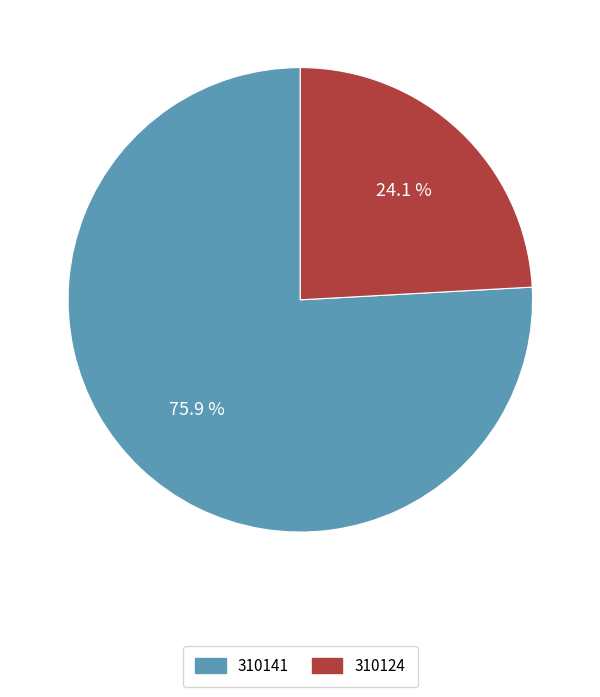

Which slice is the smallest?

310124